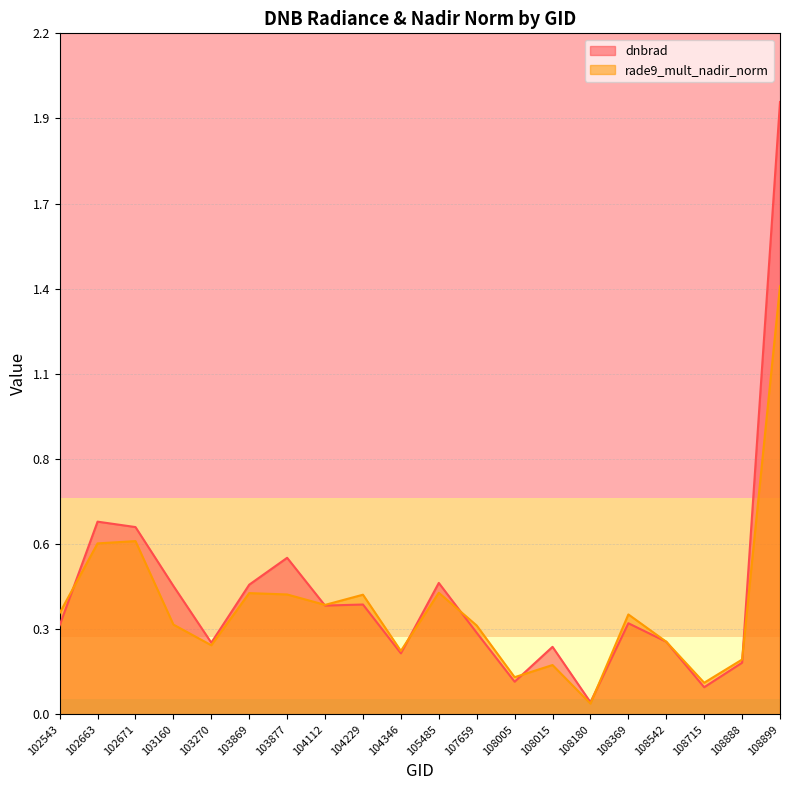

Which has a higher value, 104229 or 108180?

104229